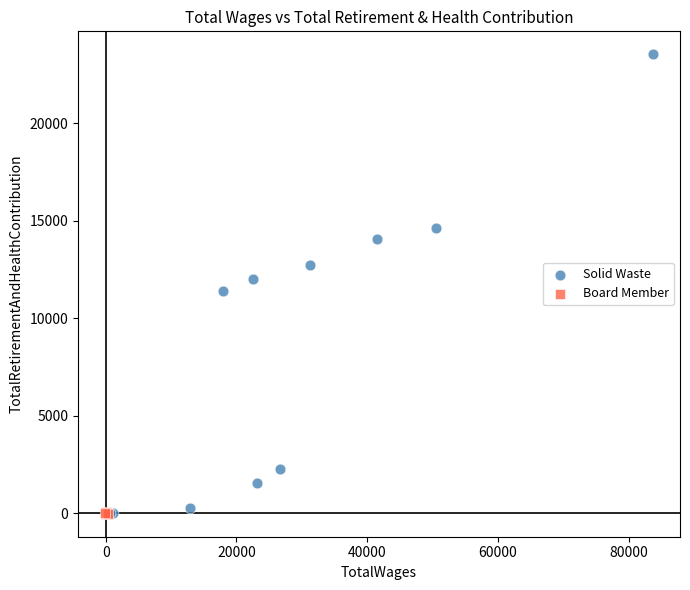

Which series reaches the maximum Y coordinate?

Solid Waste